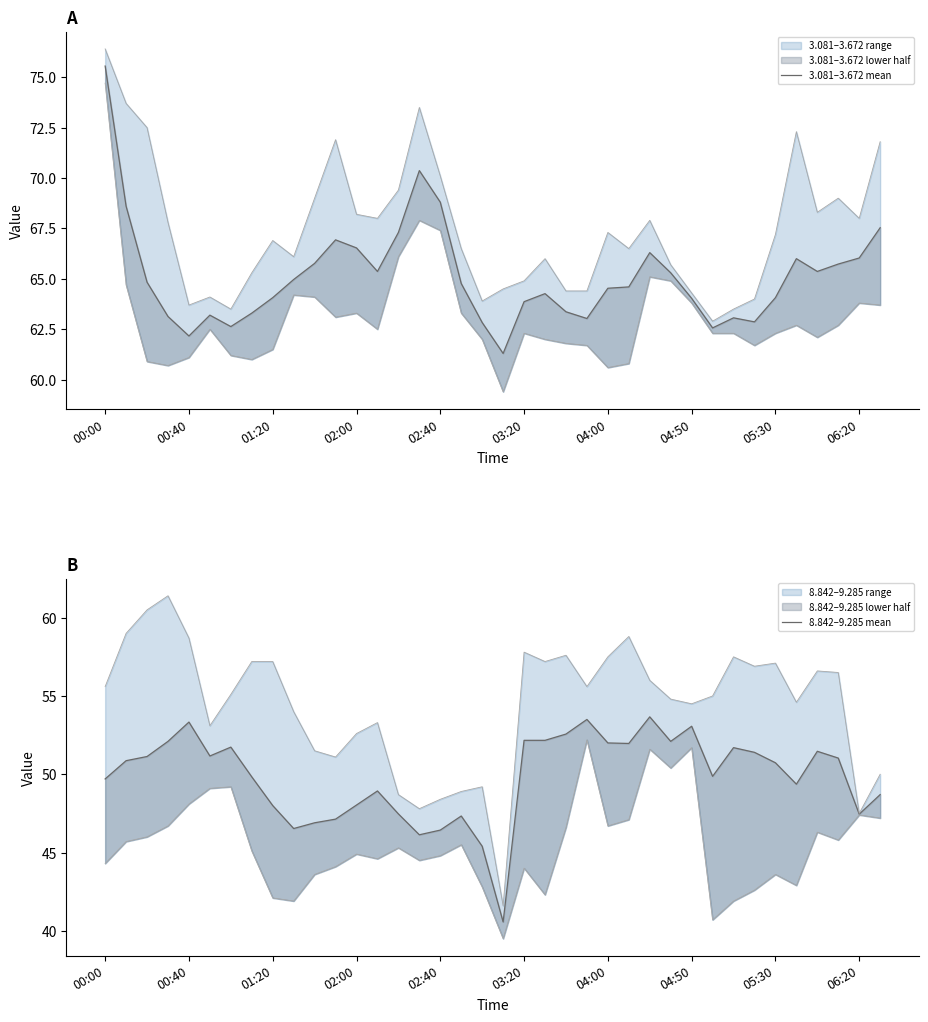

What is the greatest value displayed?

75.6